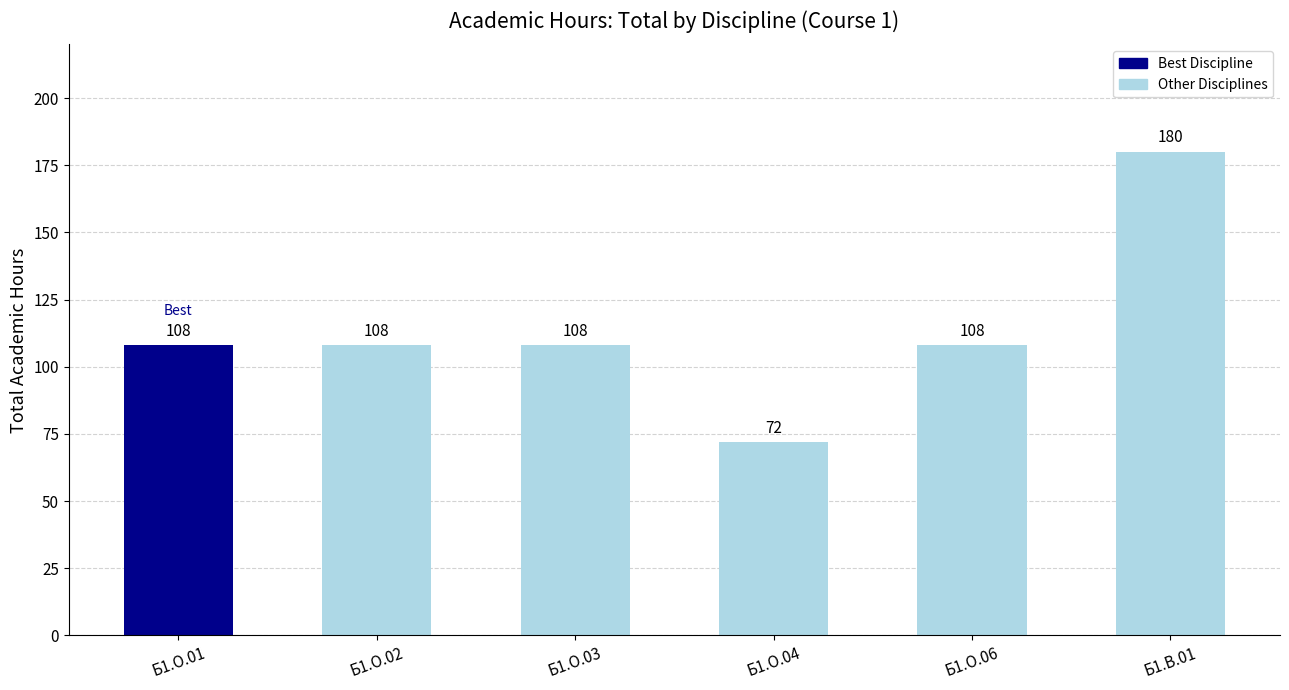

Reading right to left, list all the values displayed in this chart.

180	108	72	108	108	108